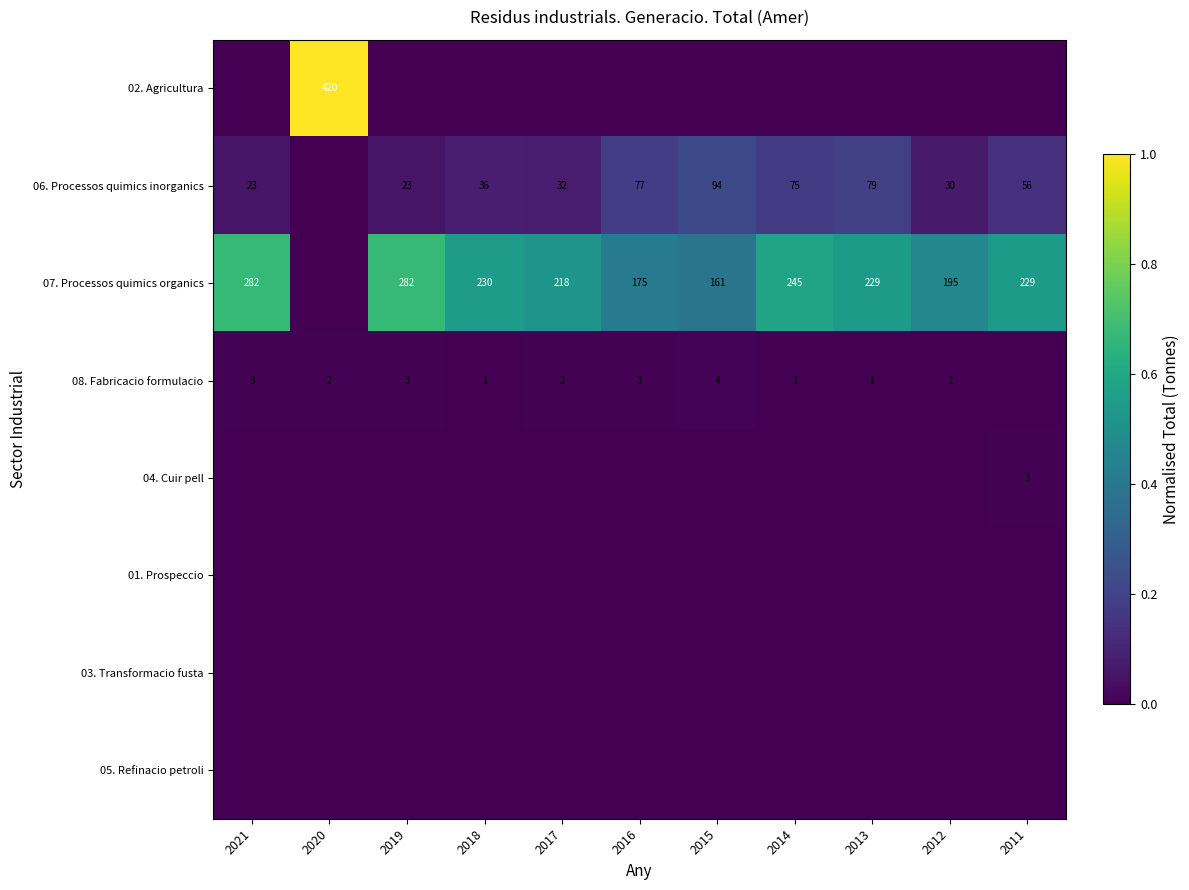

Where is 07. Processos quimics organics nearest to the value 0?

2020